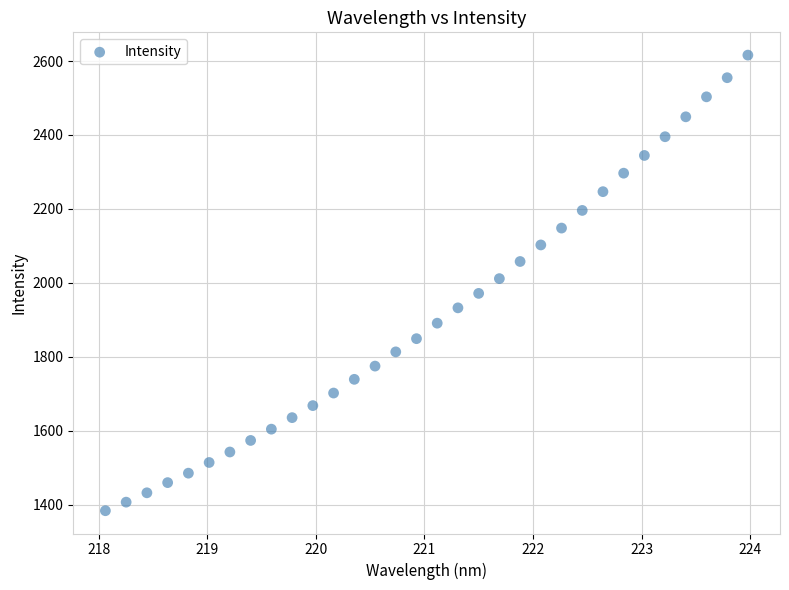

What is the range of Y values (max minus min)?

1231.5